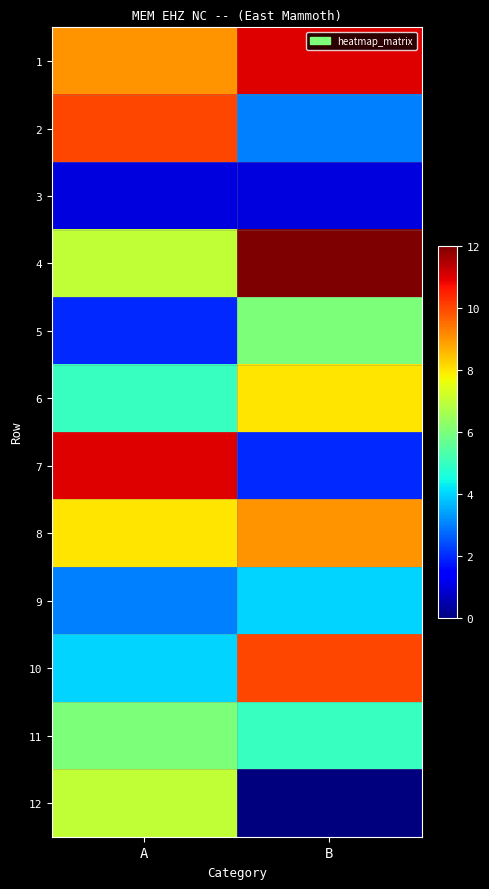

How many series are shown in this chart?

12